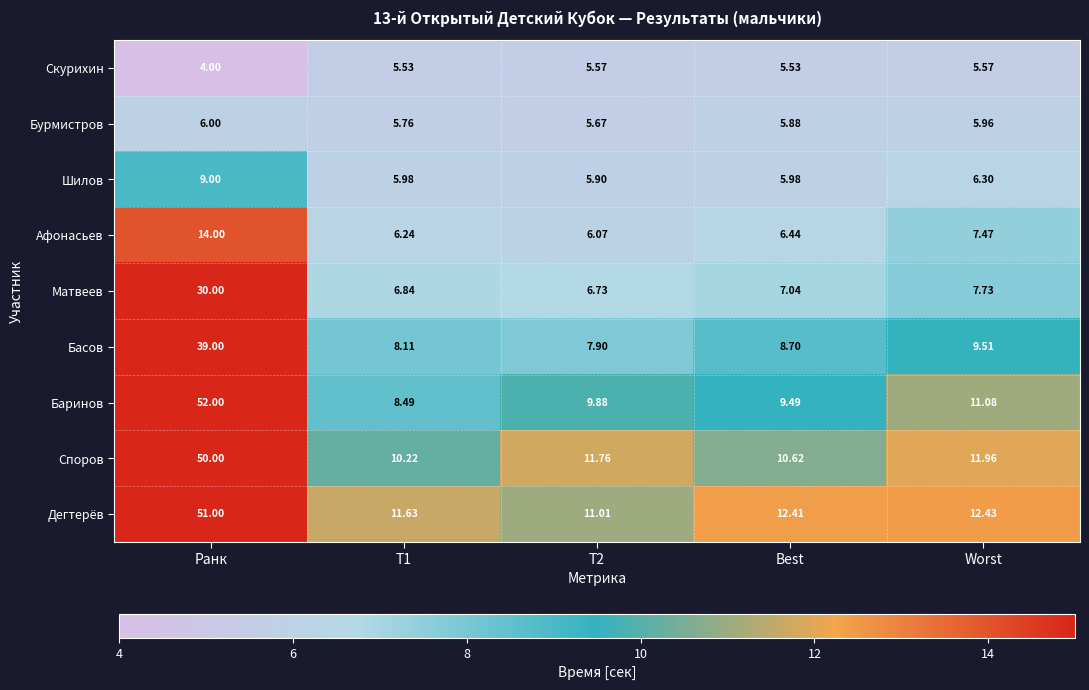

At which category is the sum across all series the highest?

Ранк